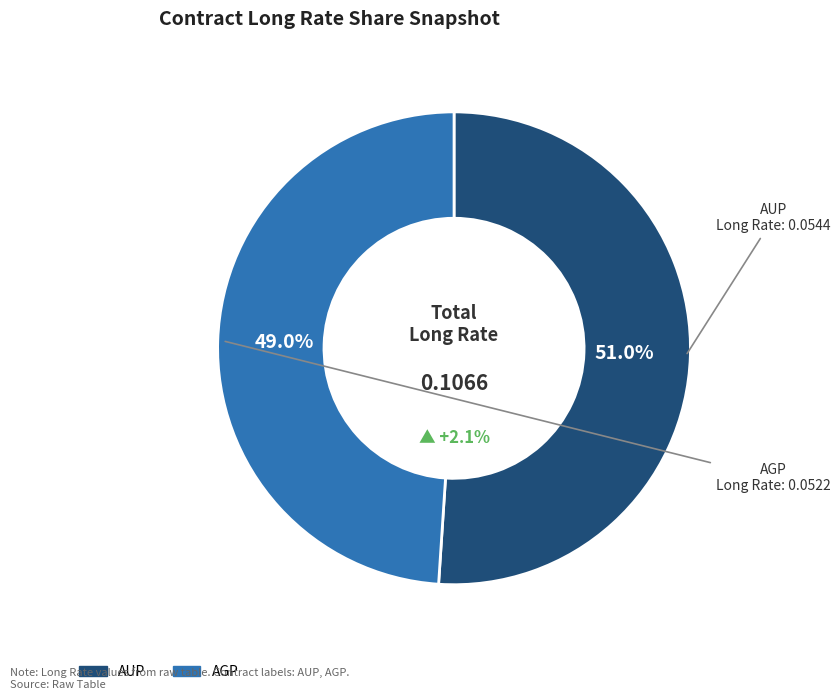

Count the number of slices in the pie.

2